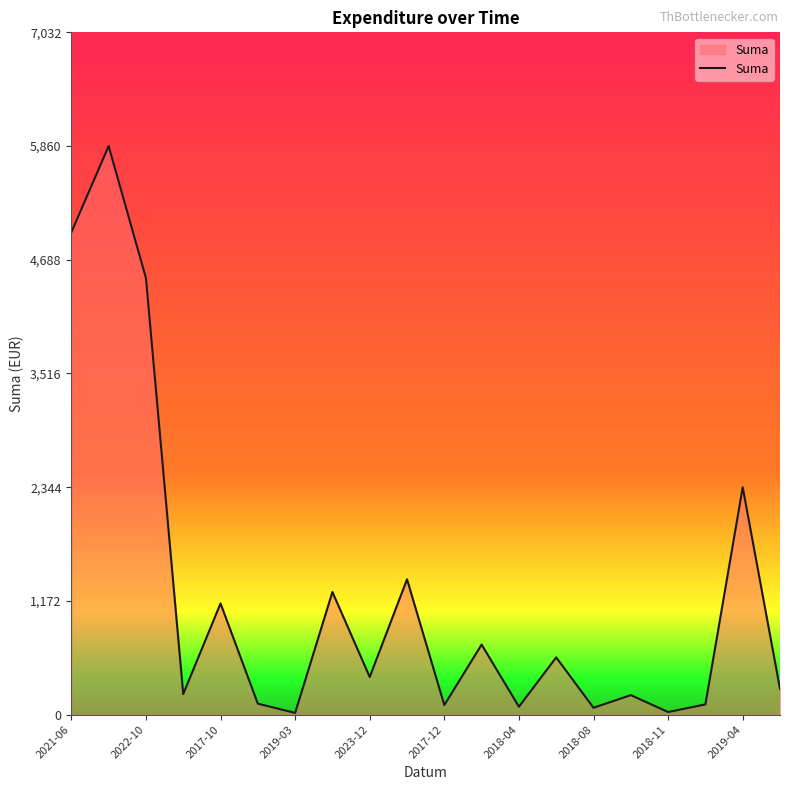

What is the greatest value displayed?

5860.0